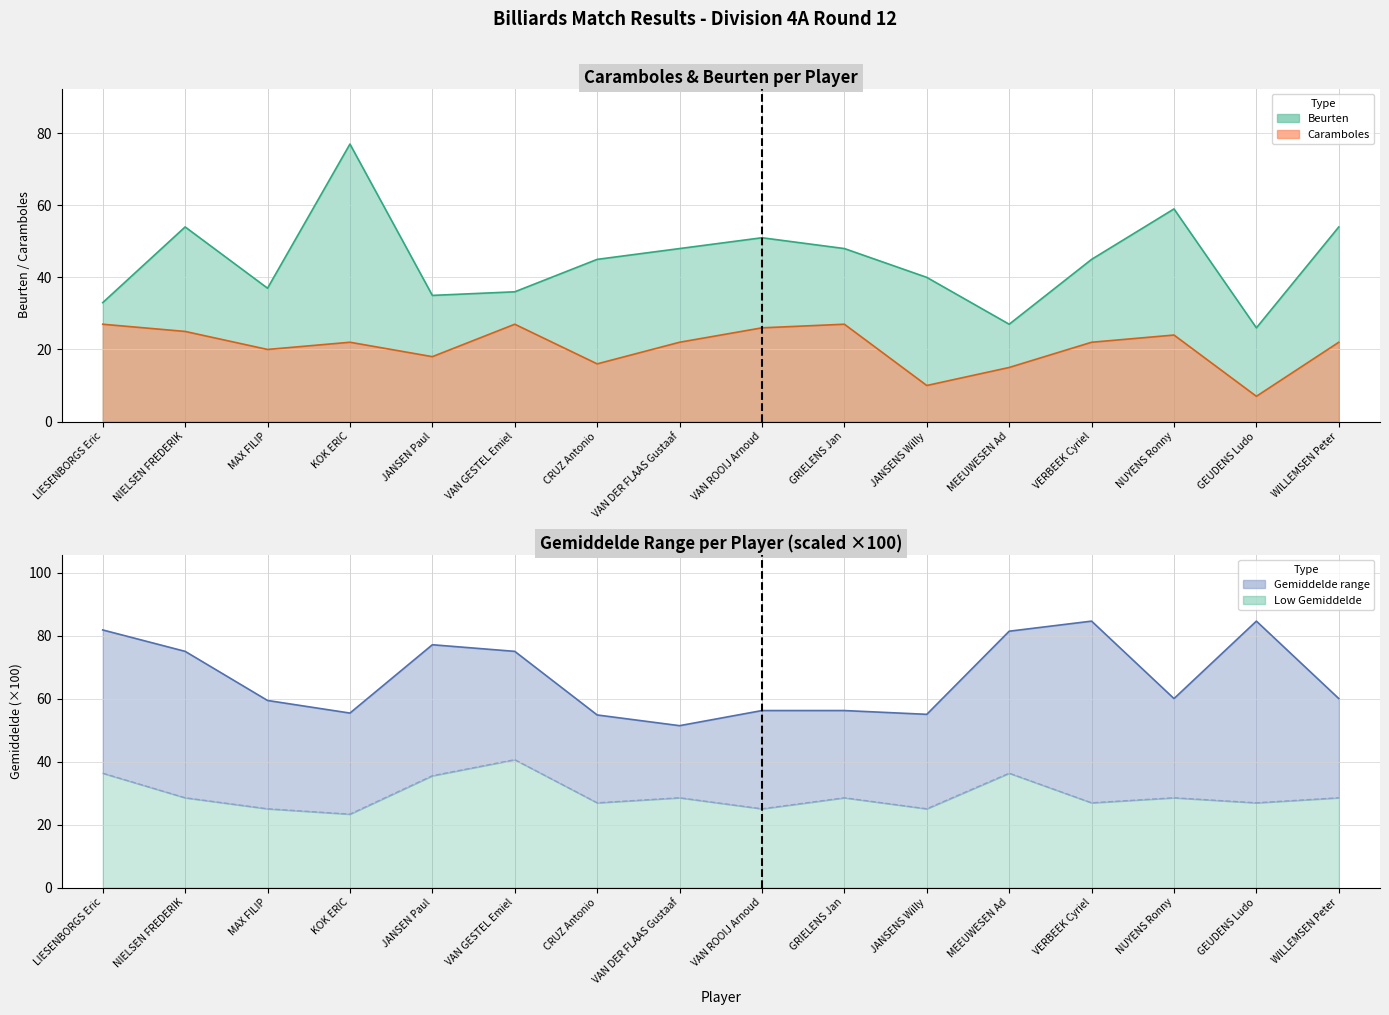

How many lines are shown in the chart?

4